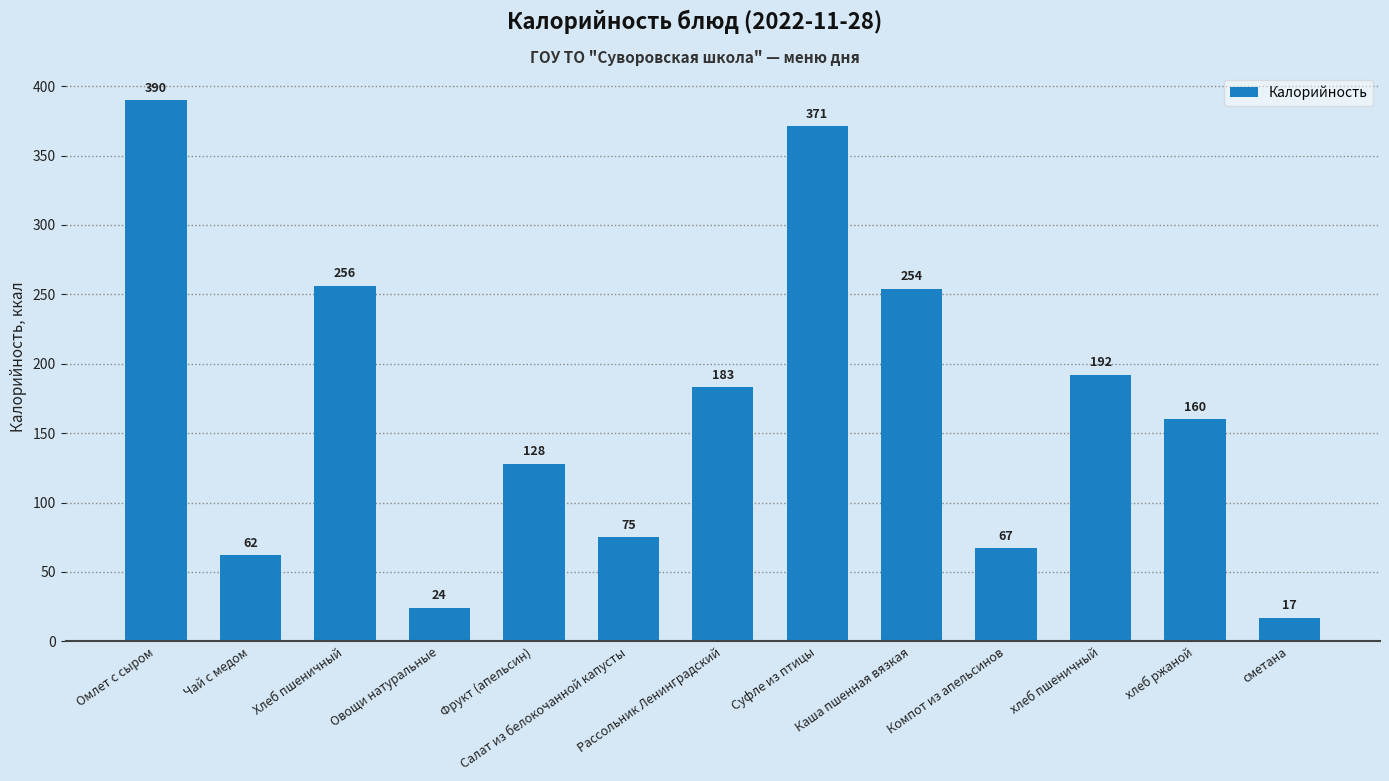

The chart shows a value of 107 at Салат из белокочанной капусты. True or false?

False